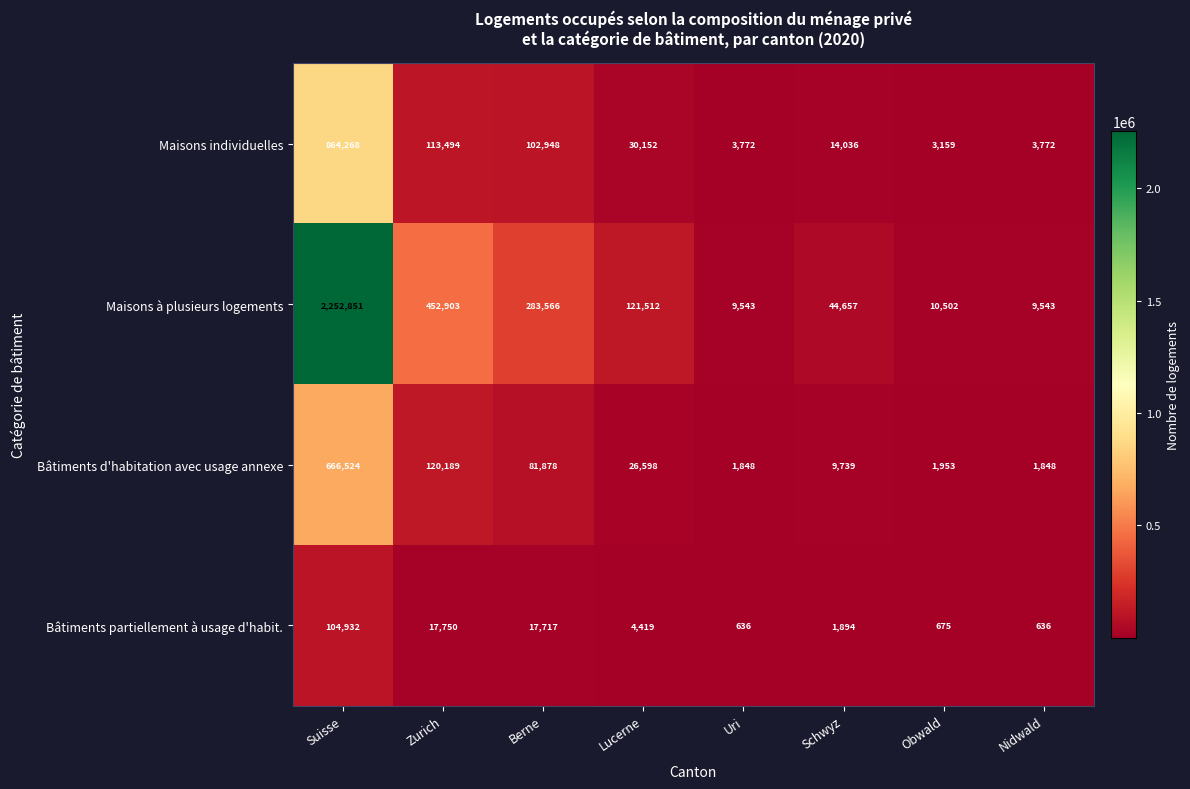

How many series are shown in this chart?

4